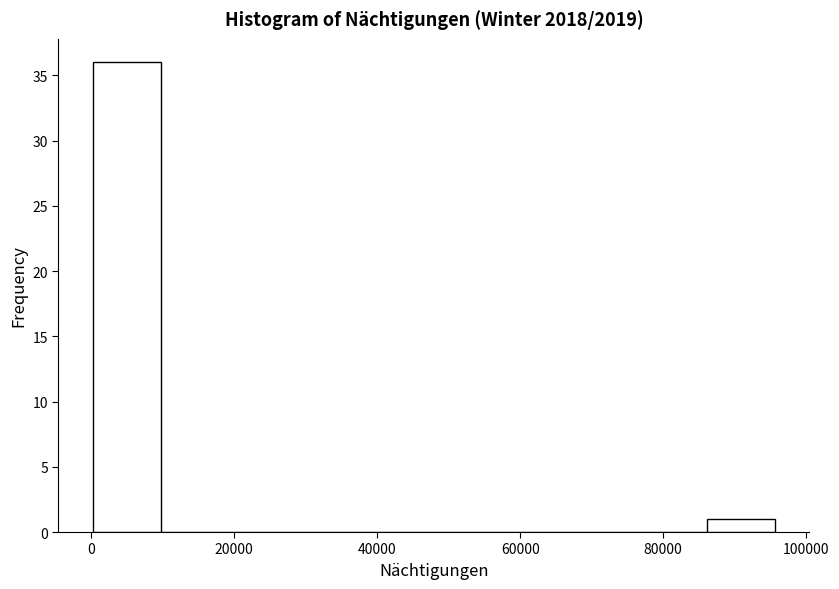

What is the height of the bar covering 86000 to 96000 on the x-axis? Neither the bar edges nor the heights are printed on the chart, so give them approximately, as read against the axes.

1